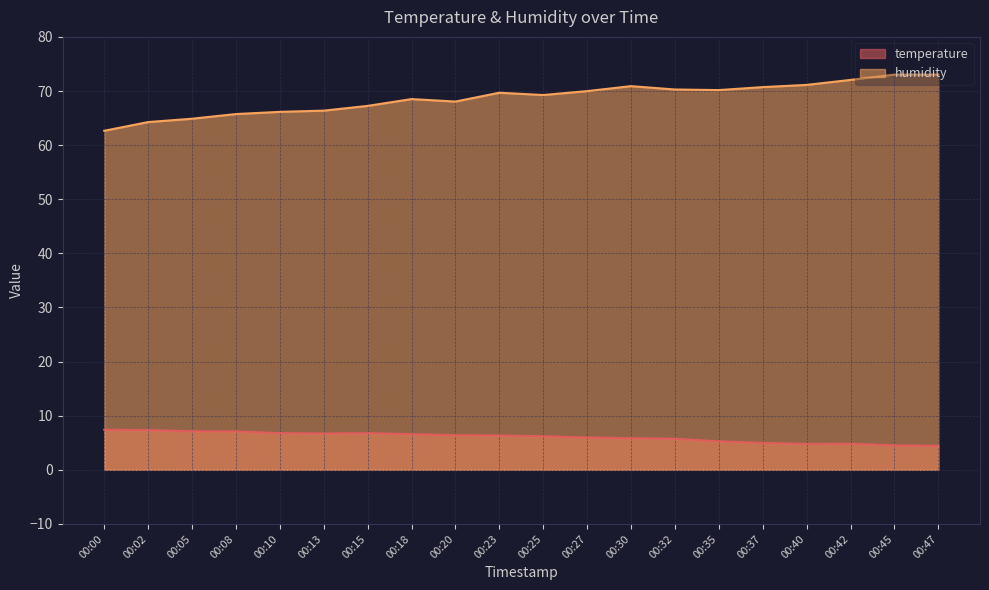

Reading left to right, what are all the values shown in this chart?

temperature: 00:00=7.4	00:02=7.3	00:05=7.1	00:08=7.1	00:10=6.8	00:13=6.7	00:15=6.8	00:18=6.6	00:20=6.4	00:23=6.3	00:25=6.2	00:27=6.0	00:30=5.8	00:32=5.8	00:35=5.3	00:37=5.0	00:40=4.8	00:42=4.8	00:45=4.5	00:47=4.4
humidity: 00:00=62.6	00:02=64.3	00:05=64.9	00:08=65.7	00:10=66.2	00:13=66.4	00:15=67.2	00:18=68.5	00:20=68.0	00:23=69.7	00:25=69.3	00:27=70.0	00:30=70.9	00:32=70.3	00:35=70.2	00:37=70.7	00:40=71.1	00:42=72.0	00:45=73.0	00:47=73.0